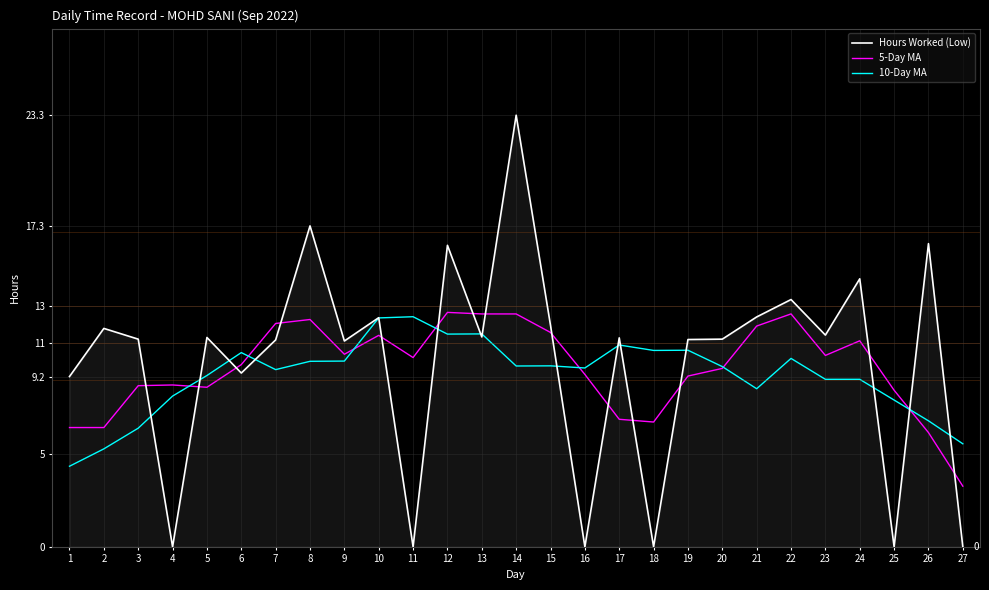

Is it true that Hours Worked (Low) equals 11.3 at 13?

True